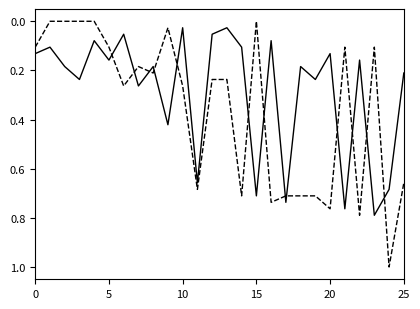

What is the greatest value displayed?

1.0